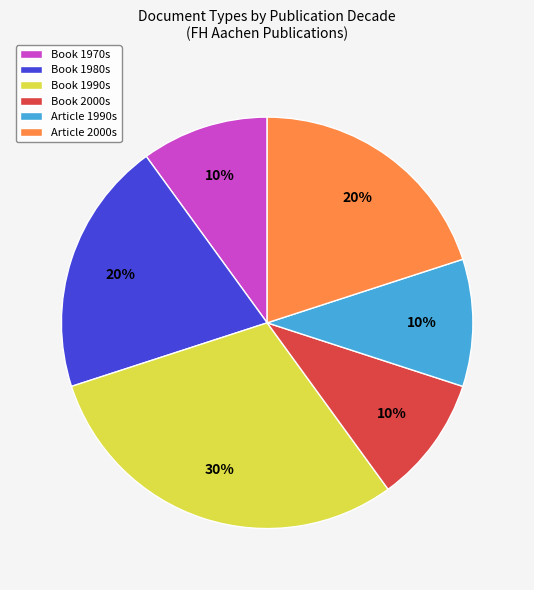

To the nearest percent, what is the combined percentage of Article 1990s and Book 1970s?

20%